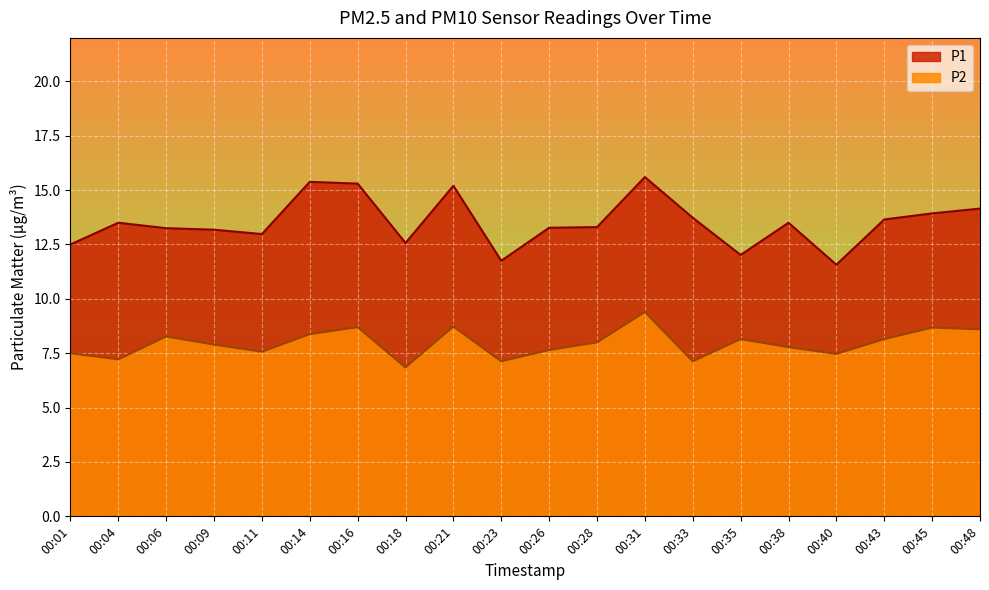

What is the sum of all P1 values?

270.3